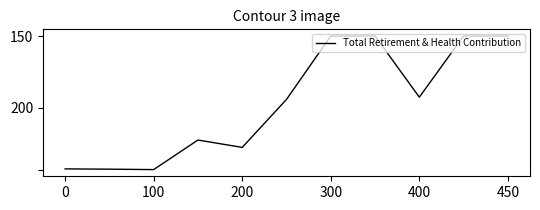

Is this an area chart (filled region under the line)?

No